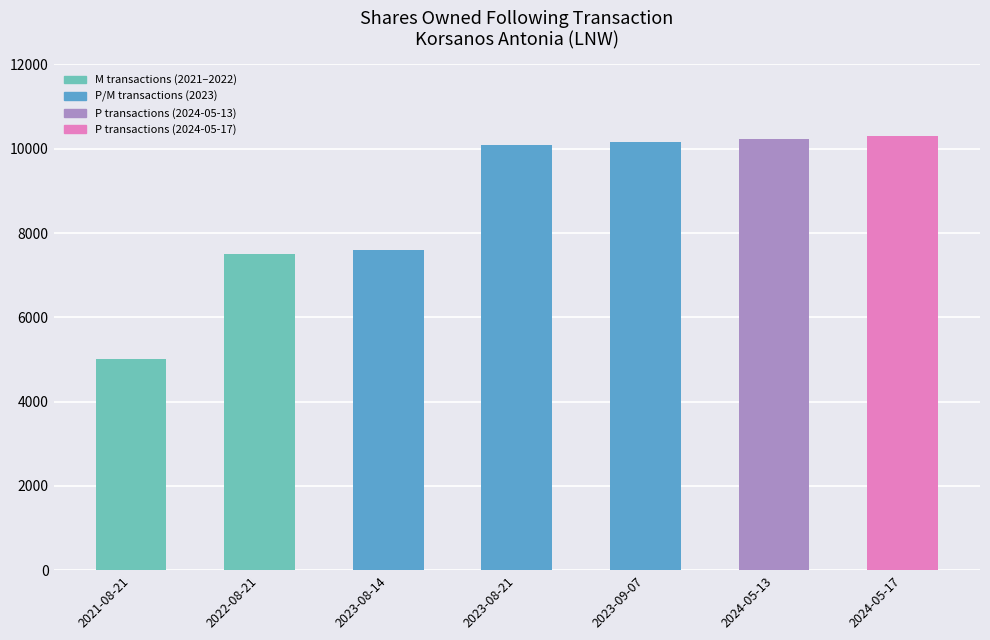

Reading right to left, extract all data points from this chart.

10313	10243	10171	10086	7586	7500	5000